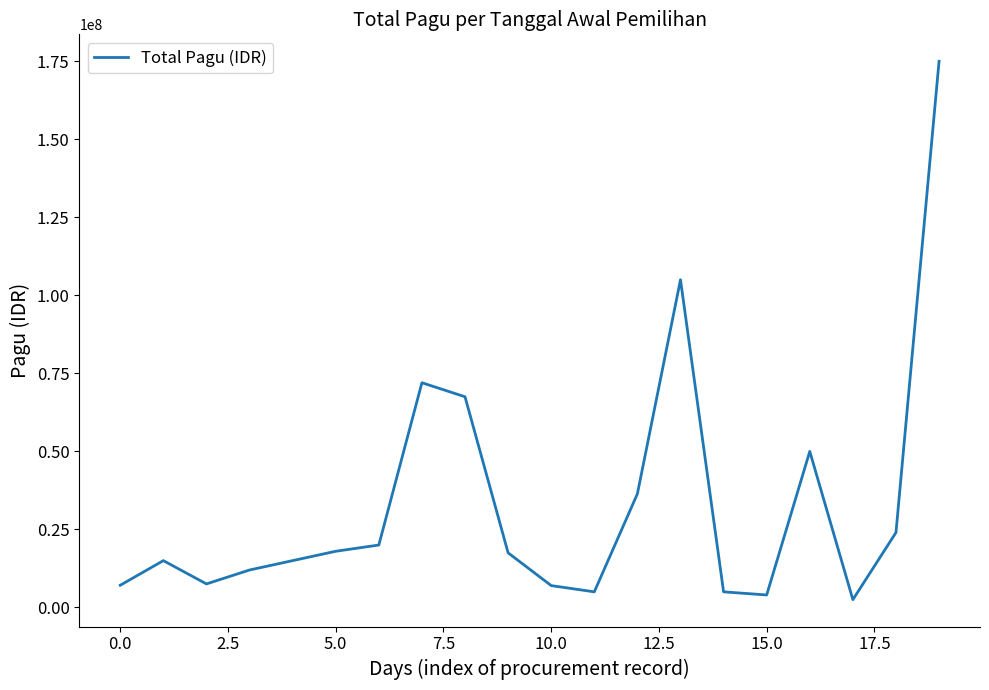

What is the difference between the maximum and minimum values?

172500000